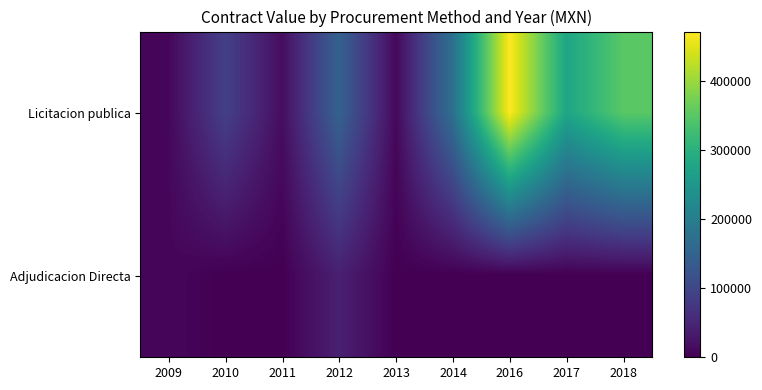

Reading left to right, list all the values displayed in this chart.

Licitacion publica: 2009=8551.2	2010=89063.4	2011=16147.2	2012=146946.8	2013=9500.4	2014=173953.6	2016=471326.6	2017=277962.0	2018=351407.1
Adjudicacion Directa: 2009=8259.3	2010=0.0	2011=0.0	2012=41865.8	2013=0.0	2014=0.0	2016=0.0	2017=0.0	2018=0.0